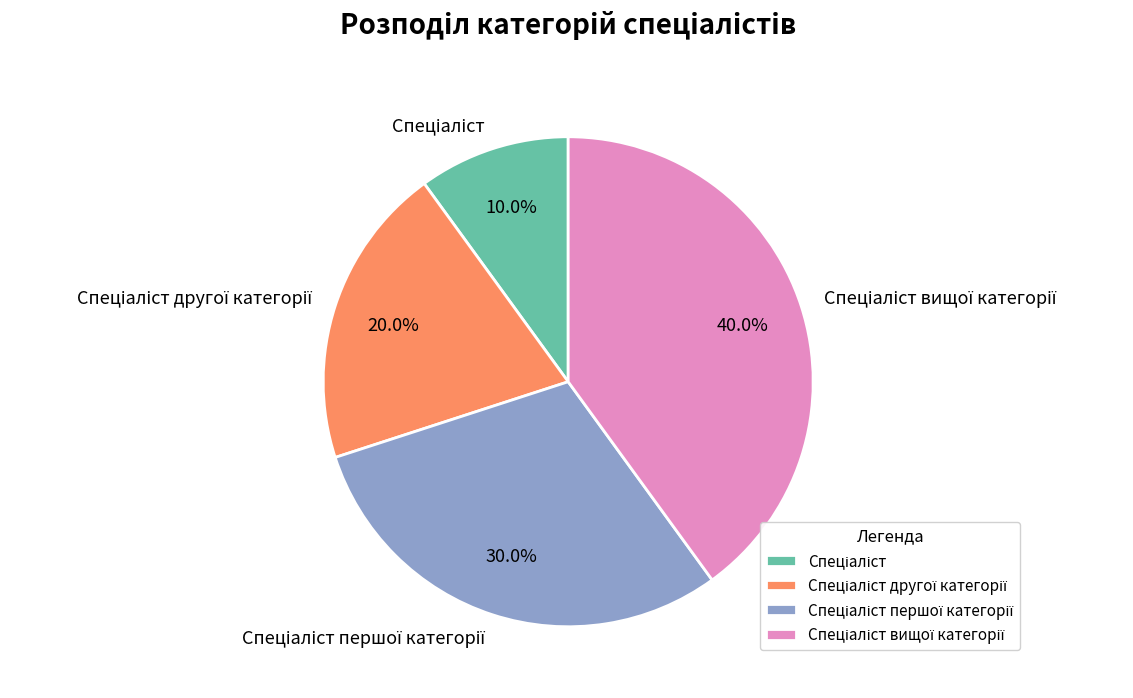

Is there any slice that represents more than half of the pie?

No